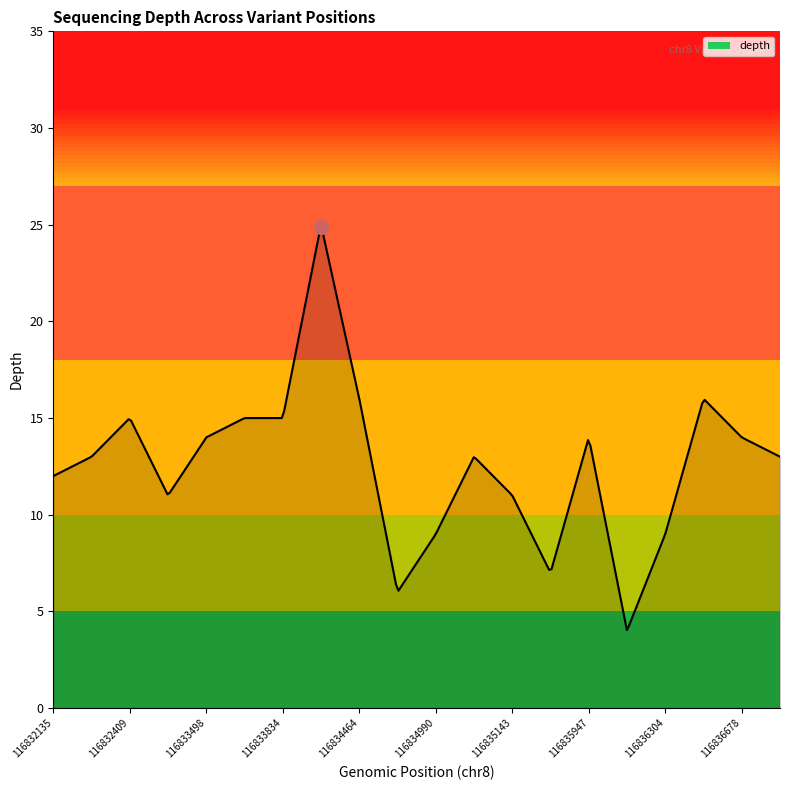

What is the difference between the maximum and minimum values?

20.9